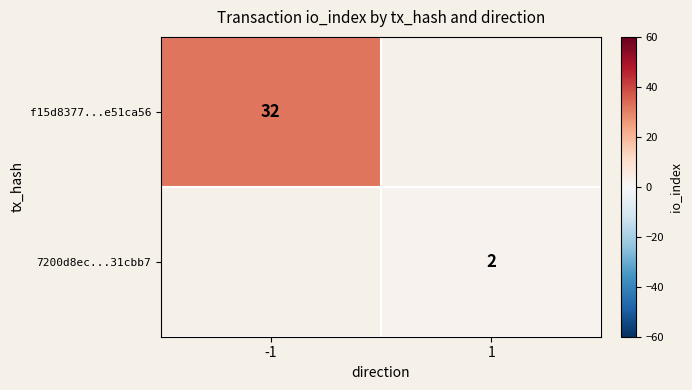

Which label corresponds to the largest value in the chart?

-1